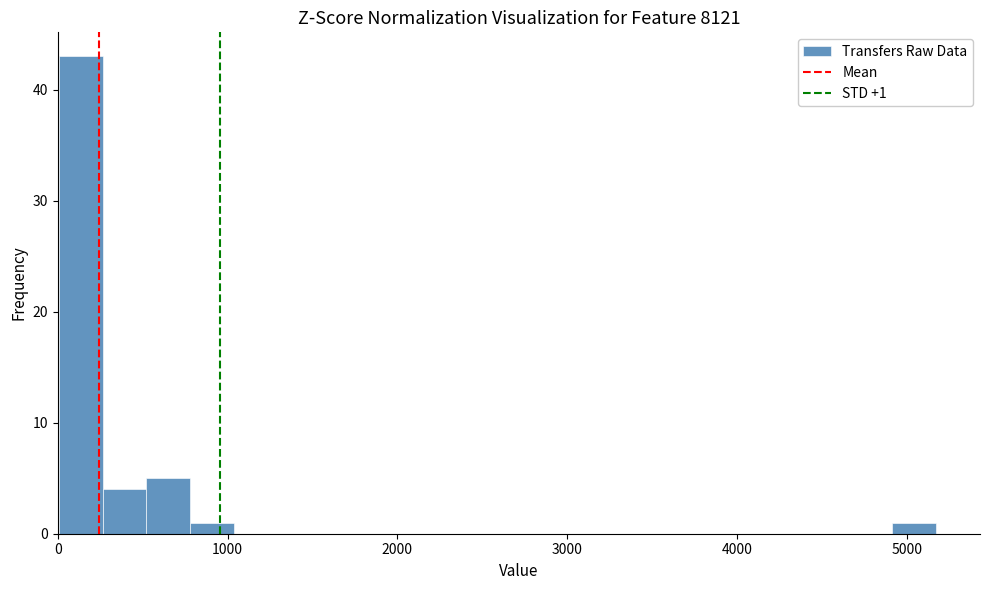

Around what value on the x-axis is the tallest bar? Give the approximate position of its centre, as read against the axis.

100